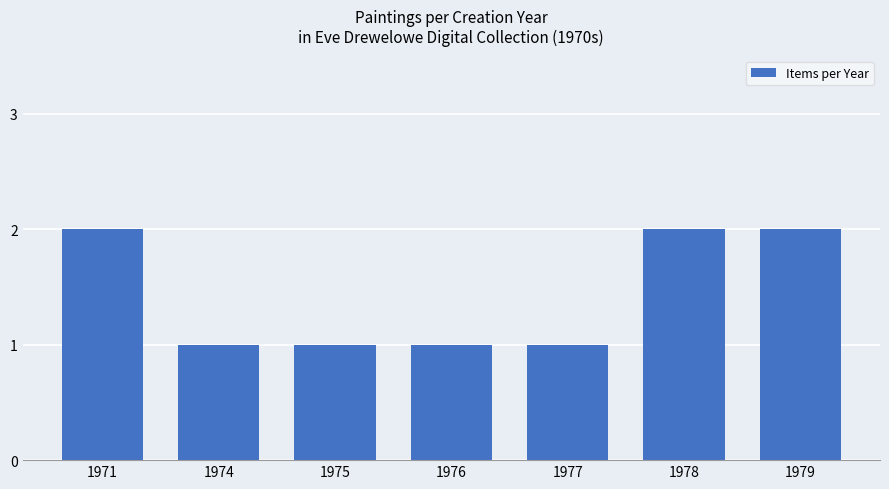

Is it true that the value at 1971 is 2?

True